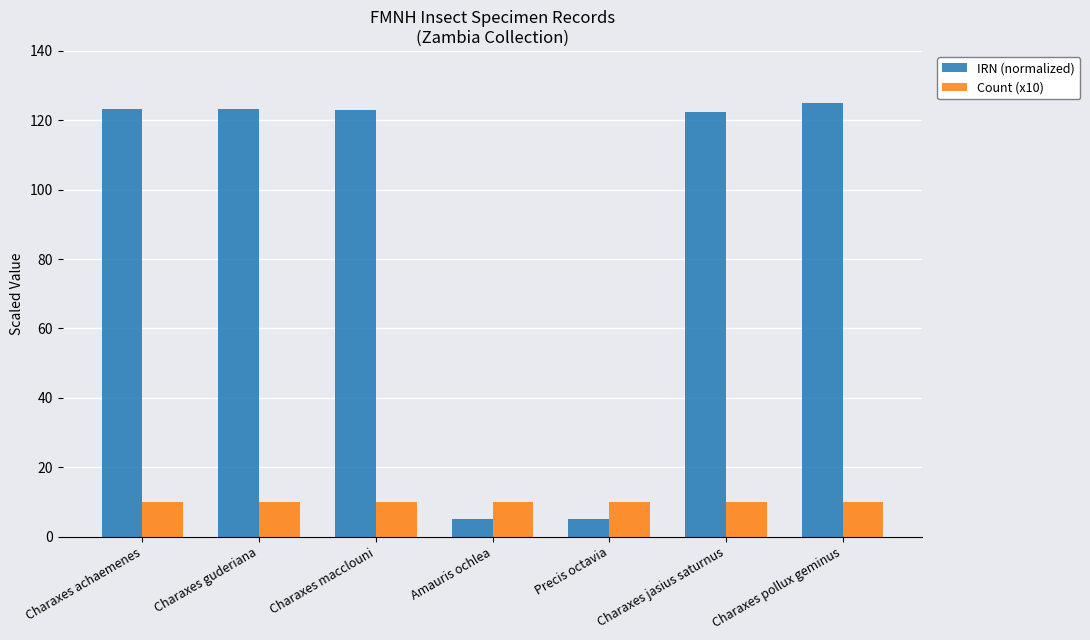

At which label does IRN (normalized) first exceed 123?

Charaxes achaemenes